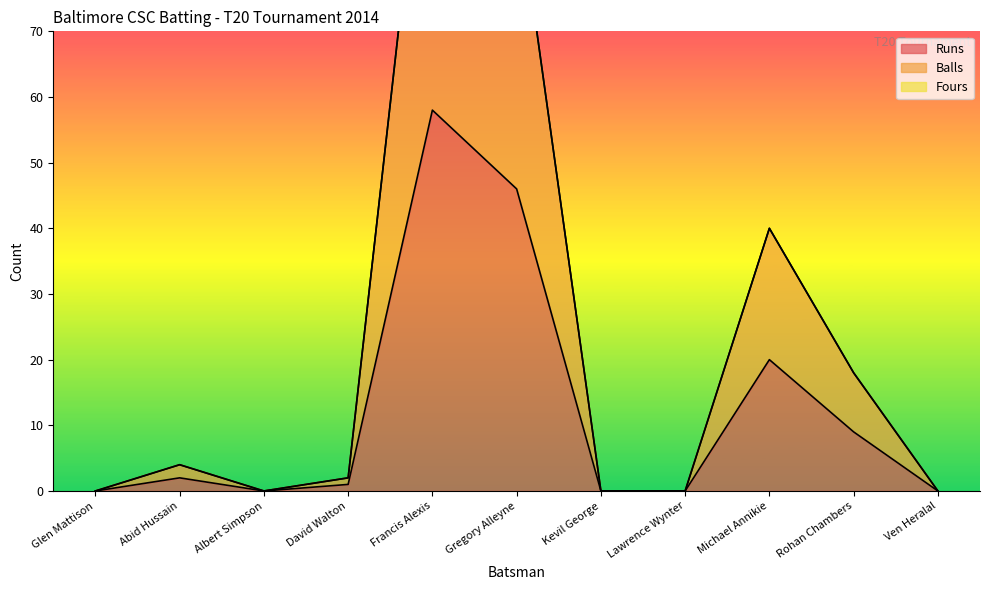

Where does the Runs series first go above 1?

Abid Hussain